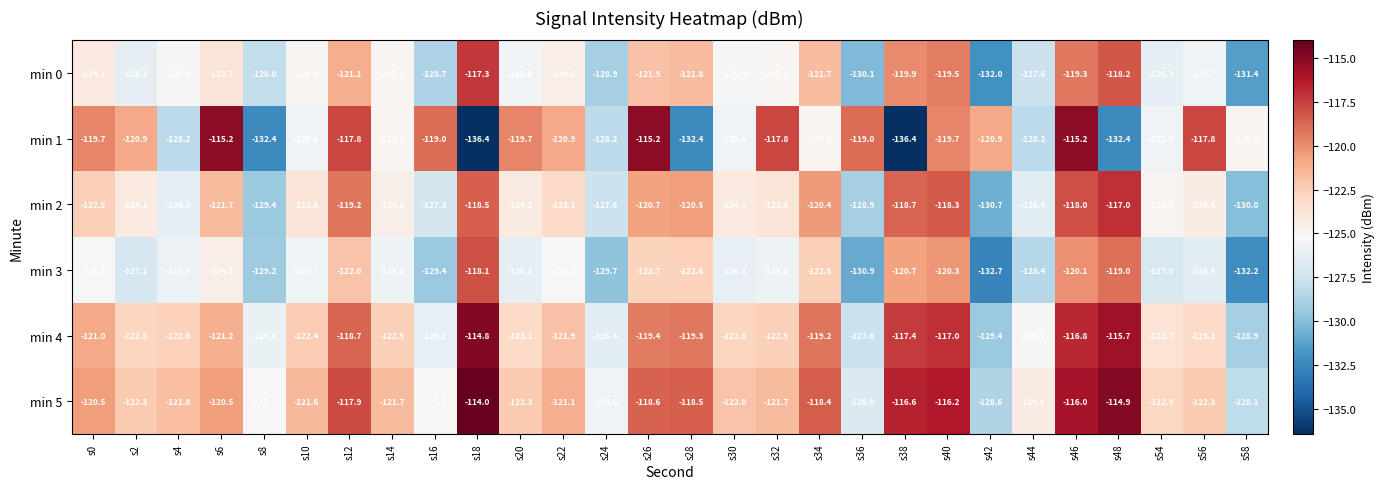

How many distinct data groups are displayed?

6